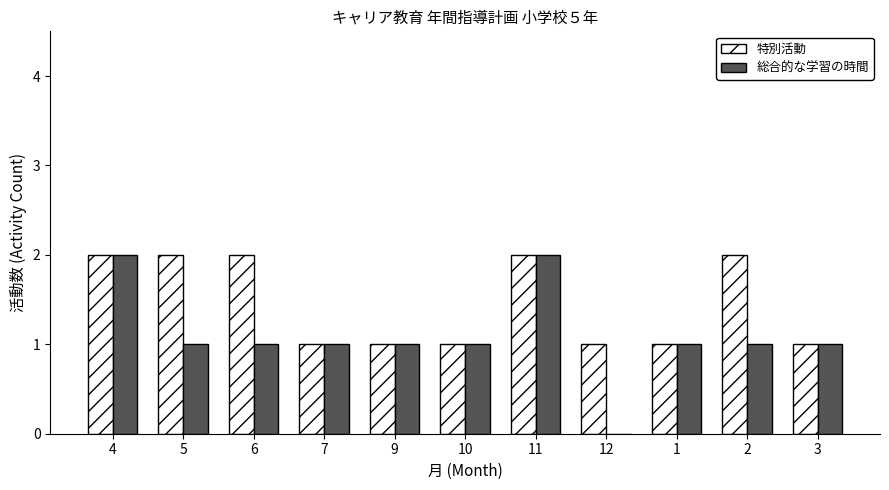

Is the value of 特別活動 at 10 greater than the value of 総合的な学習の時間 at 11?

No